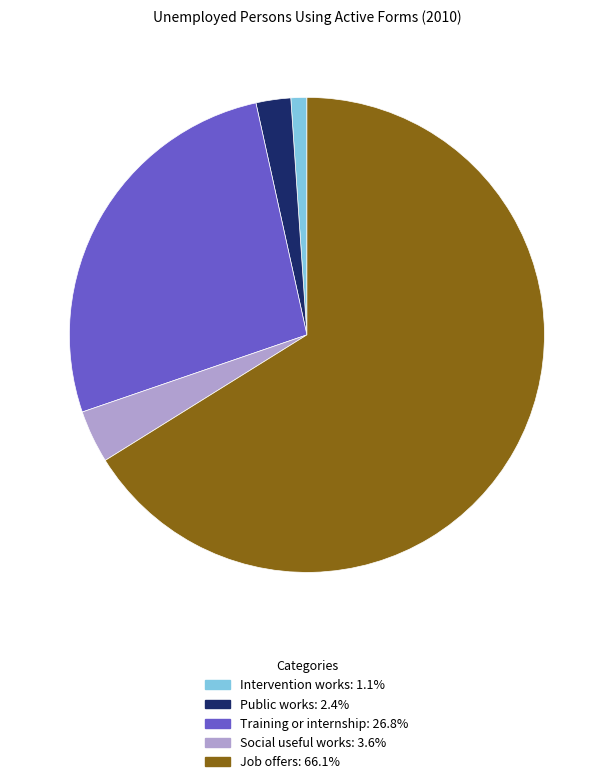

Is there a majority slice in this chart?

Yes